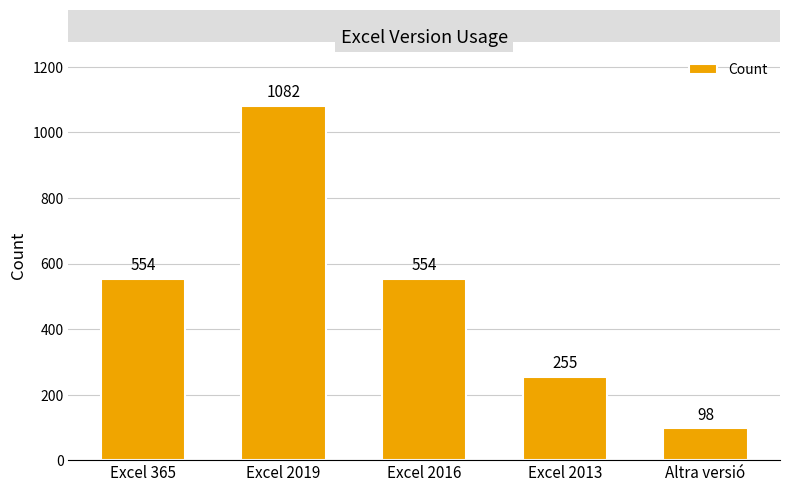

Reading right to left, list all the values displayed in this chart.

98	255	554	1082	554